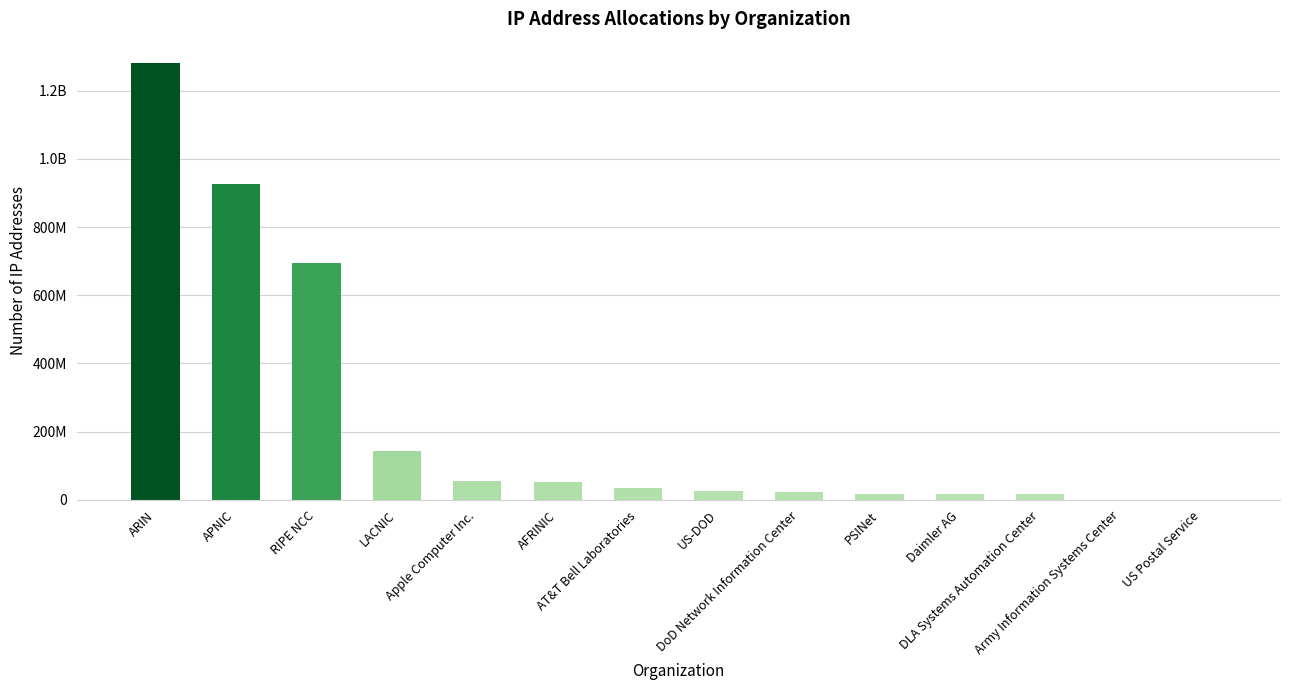

Are the bars horizontal?

No